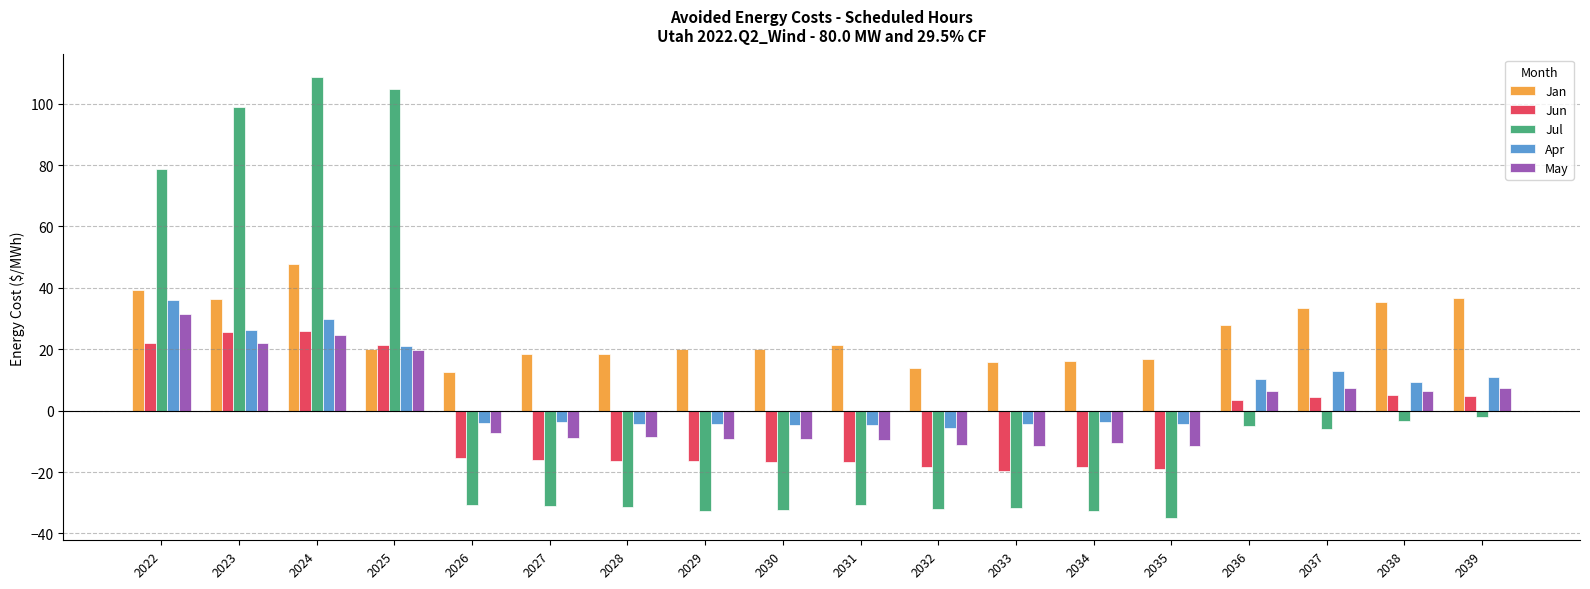

What is the average value of the Apr series?

6.3